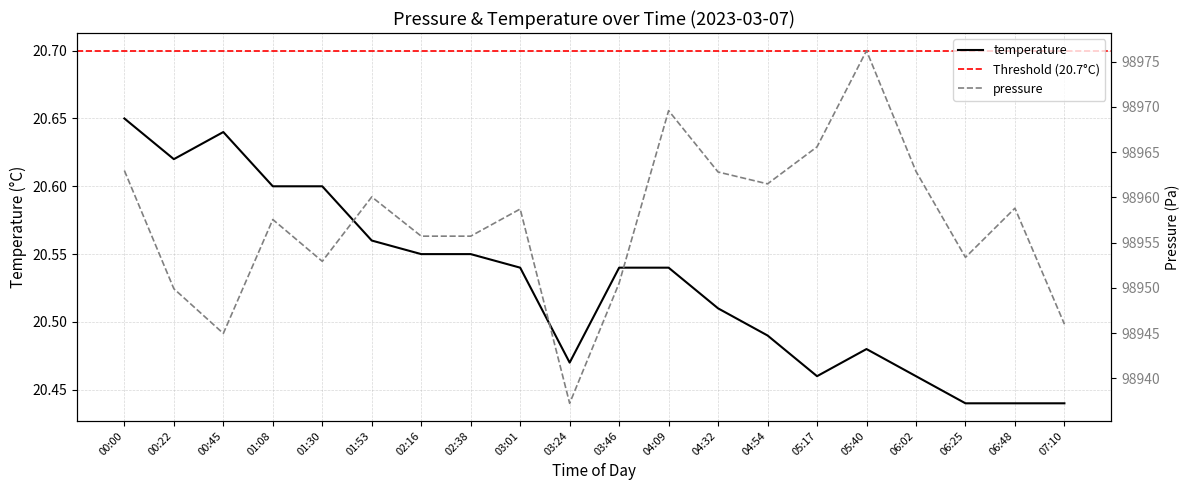

Which category has the highest value across all series?

05:40